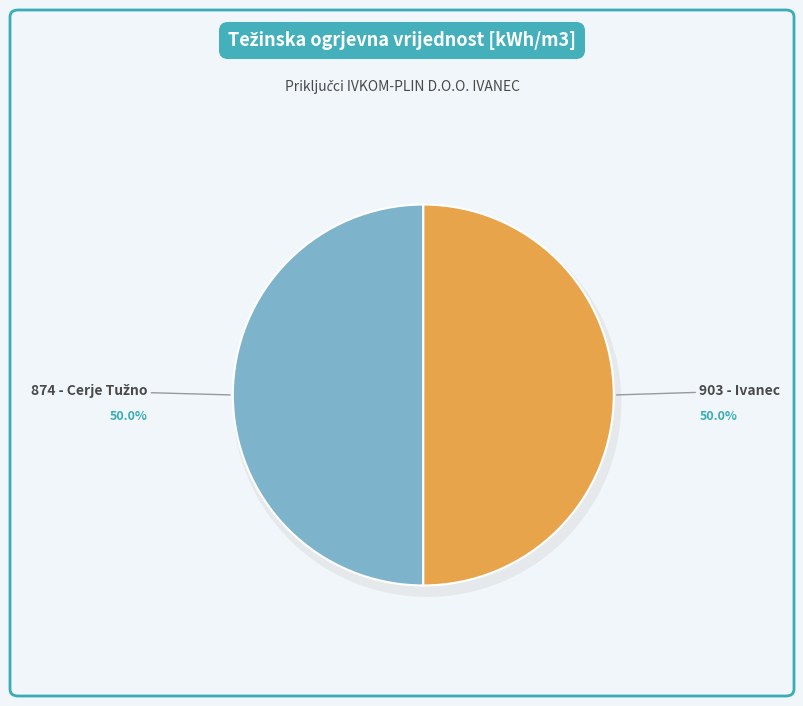

The 903 - Ivanec slice represents 58% of the pie. True or false?

False